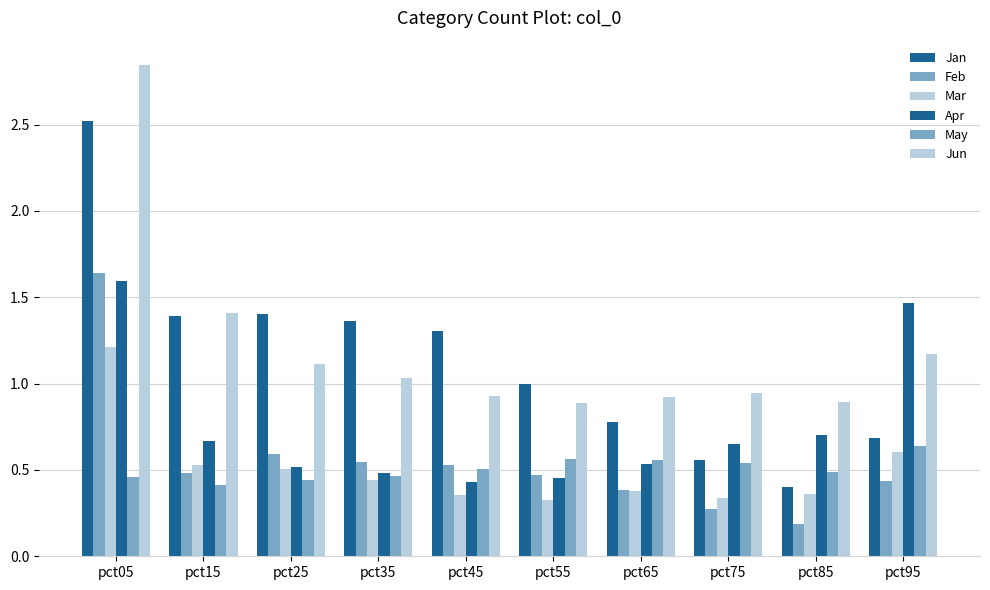

Does the chart contain stacked bars?

No